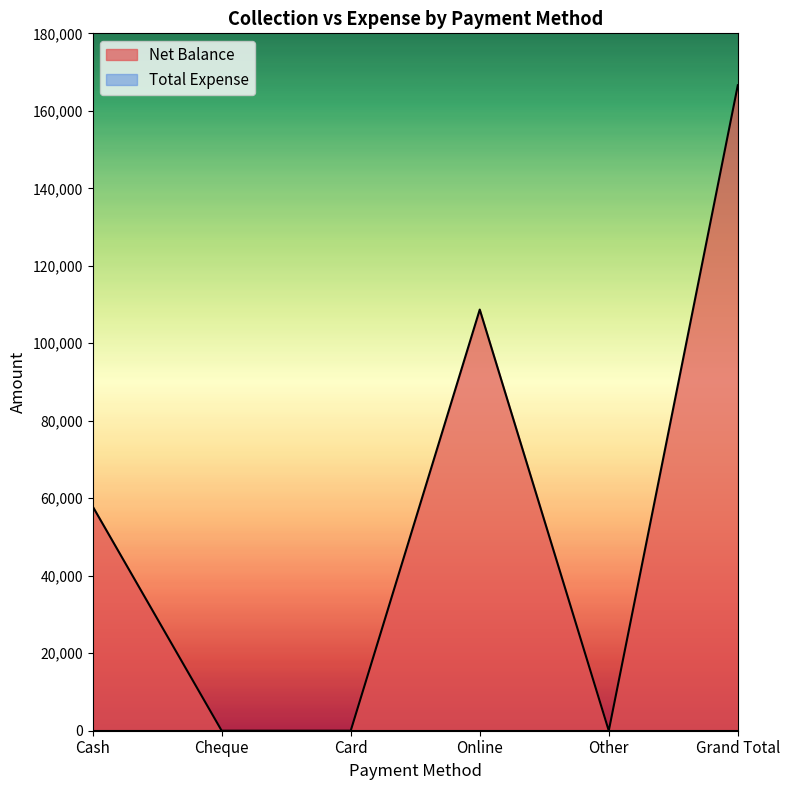

What is the difference between the maximum and minimum values?

166600